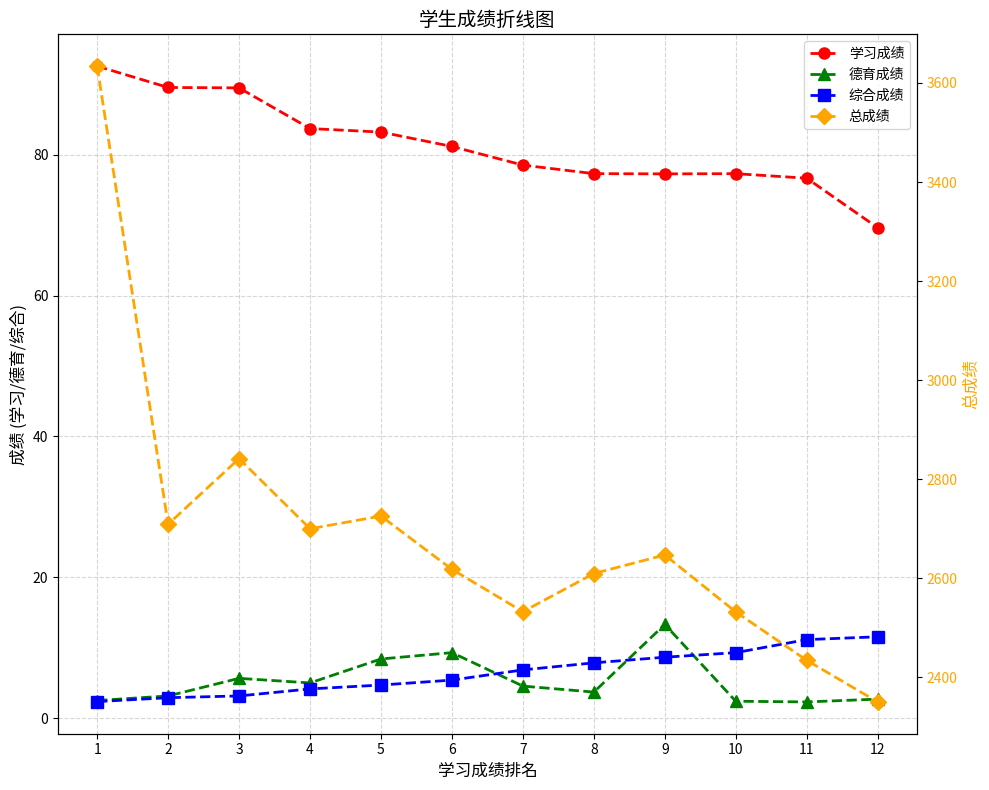

What is the difference between the second highest and minimum values in the 综合成绩 series?

8.8